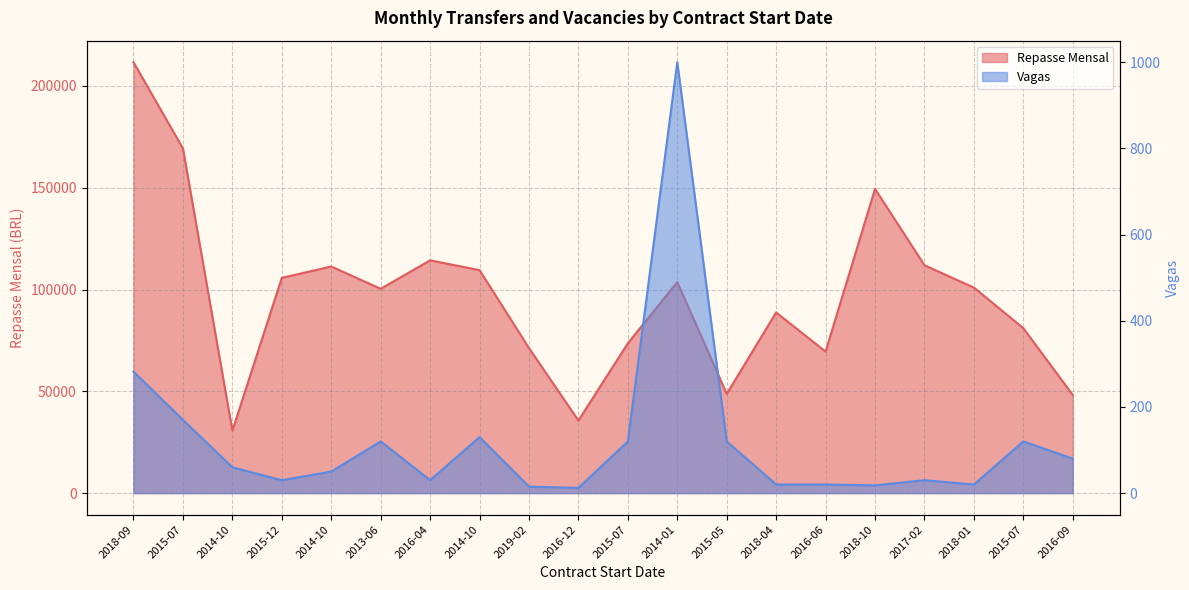

Reading right to left, transcribe all the data shown in this chart.

Repasse Mensal: 48180.2	81022.5	100962.1	111918.9	149436.6	69506.2	88730.4	48747.1	103653.0	73583.3	35647.6	71226.1	109539.6	114333.2	100367.7	111319.4	105737.4	30631.8	169314.8	211669.1
Vagas: 80.0	120.0	20.0	30.0	18.0	20.0	20.0	120.0	1000.0	120.0	12.0	15.0	130.0	30.0	120.0	50.0	30.0	60.0	170.0	282.0